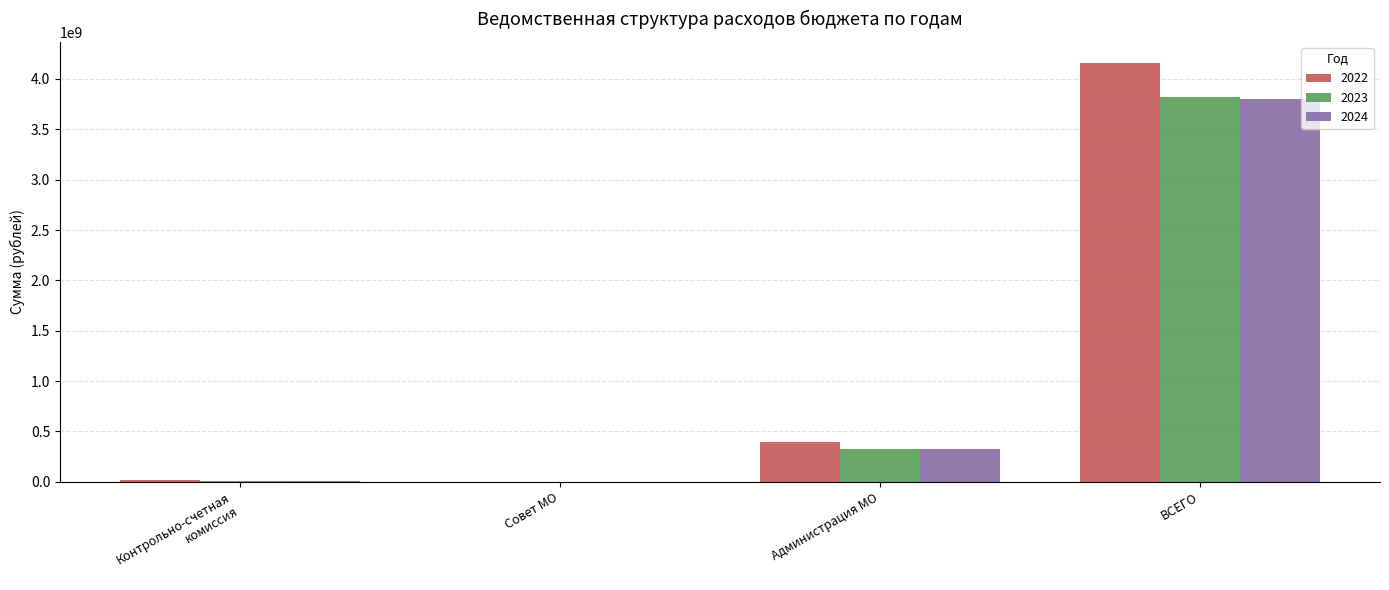

True or false: 2022 has a value of 4160214257.7 at ВСЕГО.

True